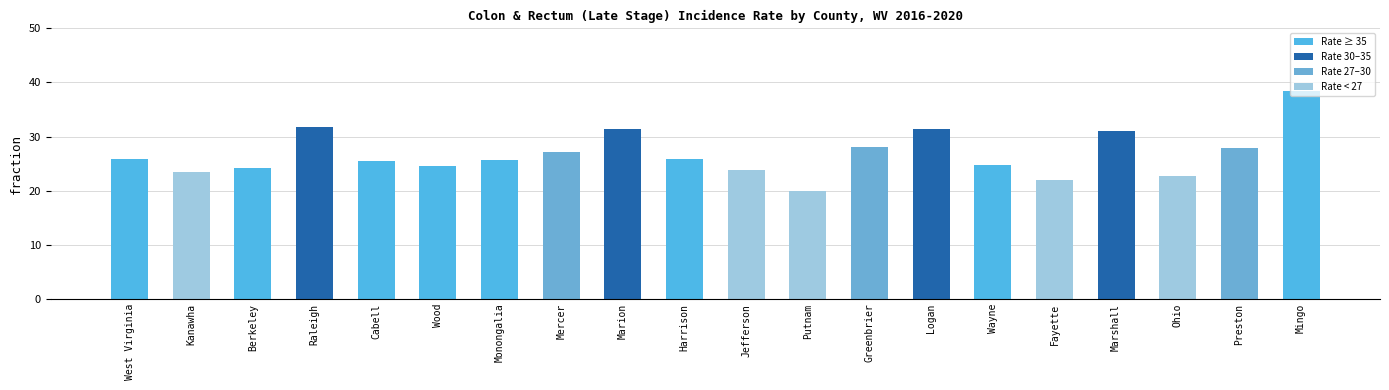

Is it true that the value at Harrison is 39.2?

False